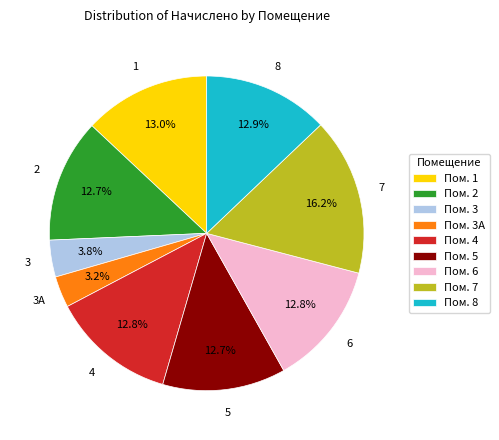

Does any single category account for the majority?

No